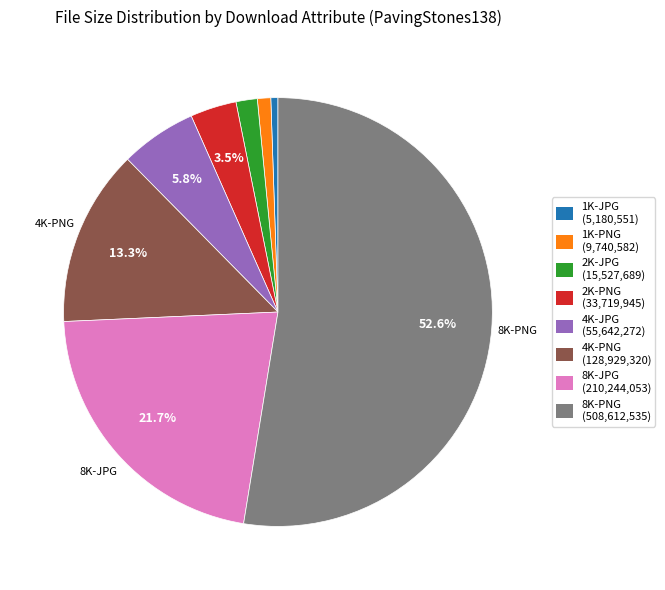

How many slices are in this pie chart?

8